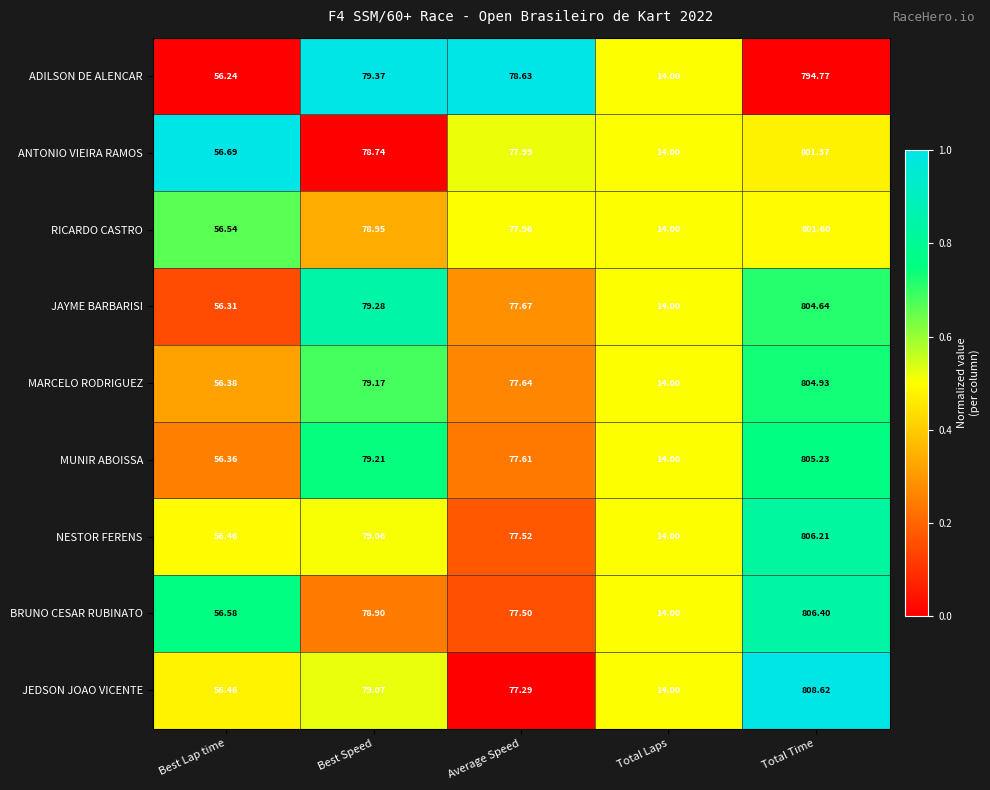

Which category has the highest value in the MARCELO RODRIGUEZ series?

Total Time